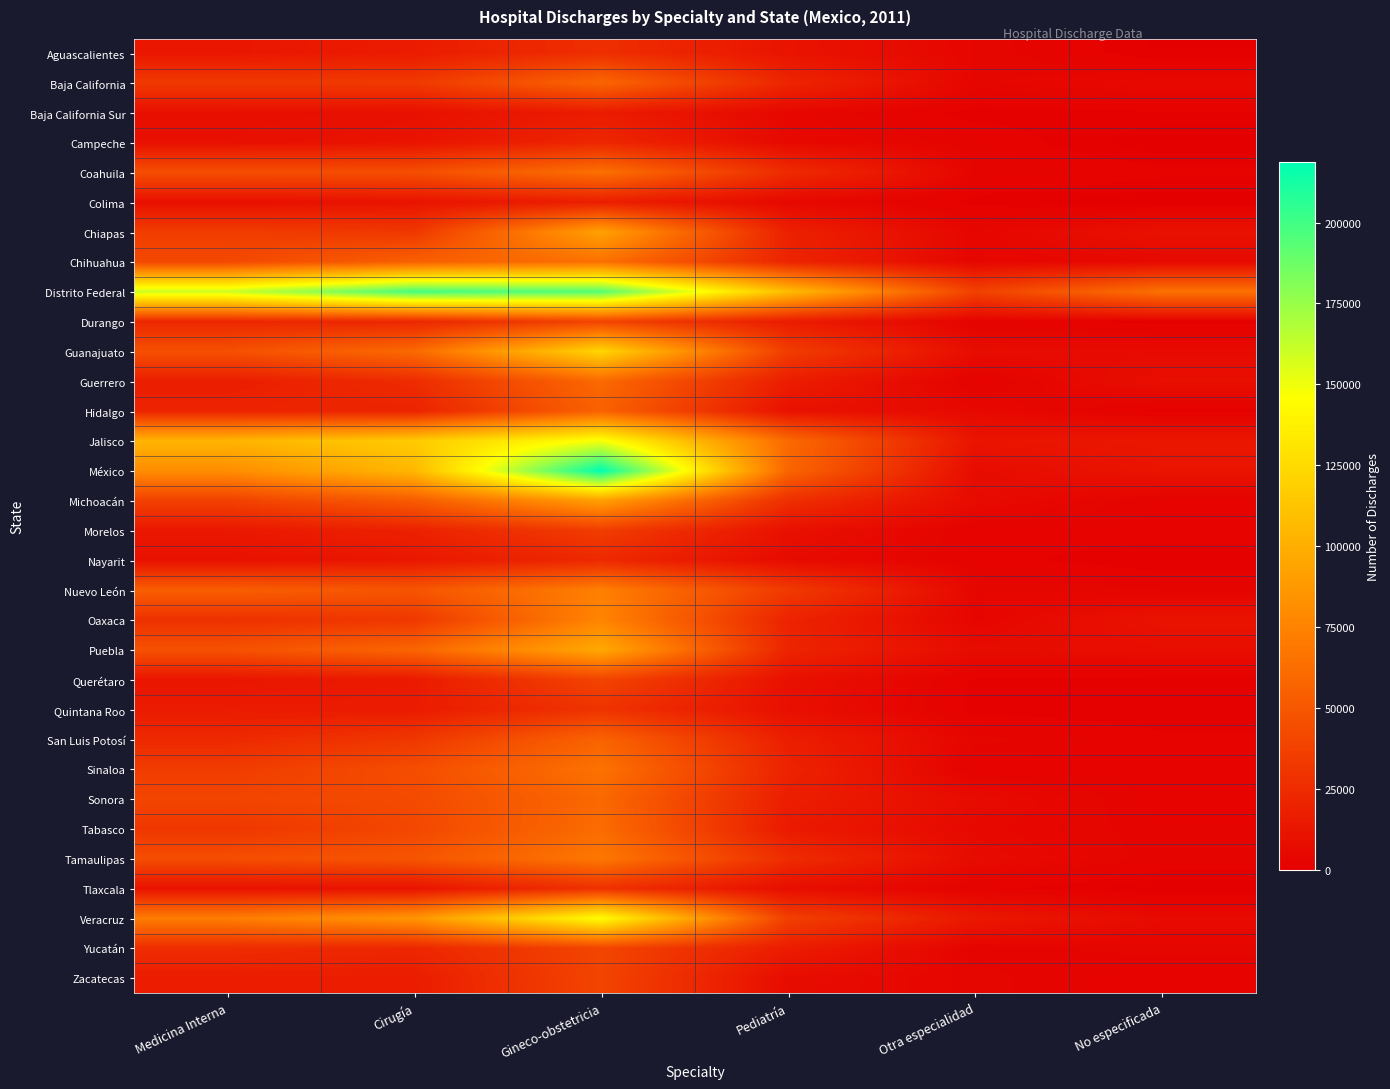

What is the total value across all series at Medicina Interna?

1163051